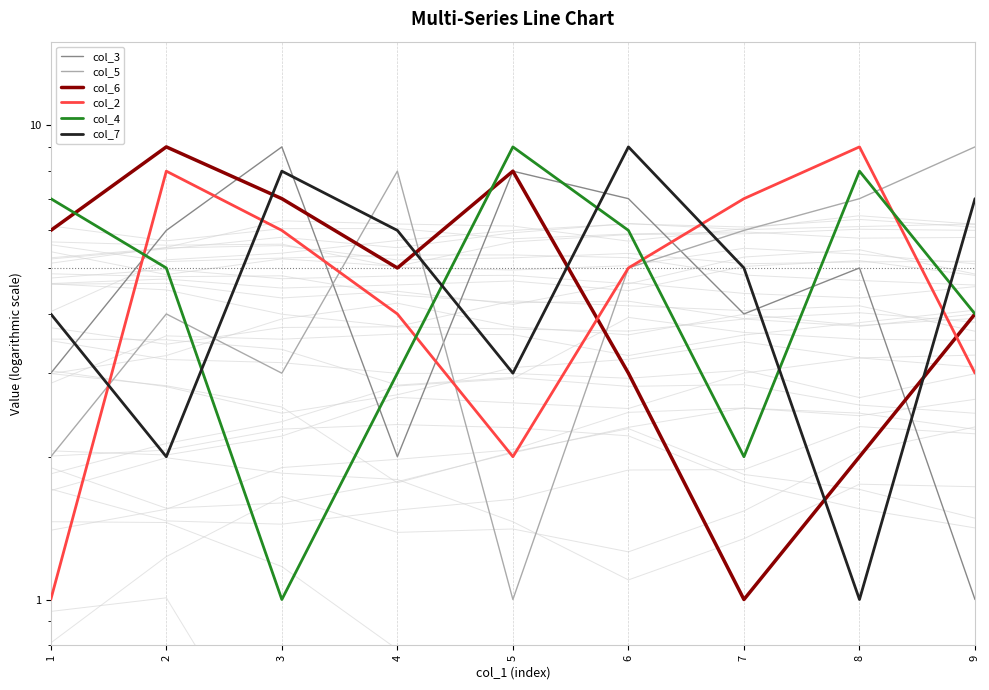

Where do col_4 and col_3 first cross each other?

1 and 2